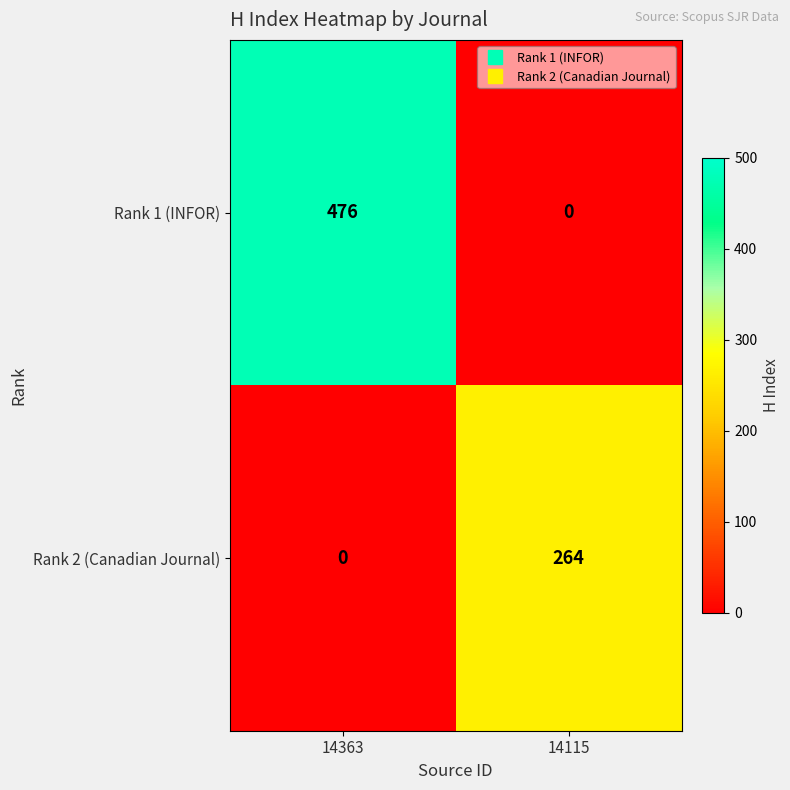

At which label does Rank 2 (Canadian Journal) reach its peak?

14115